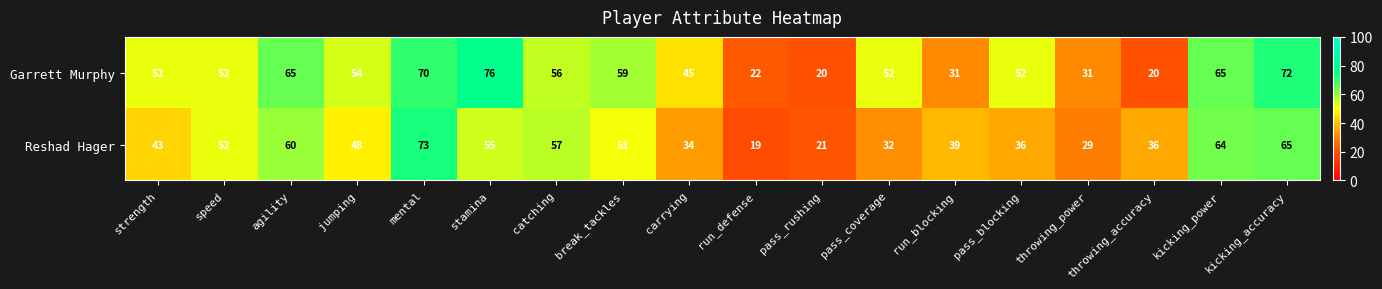

How many data points does each series have?

18